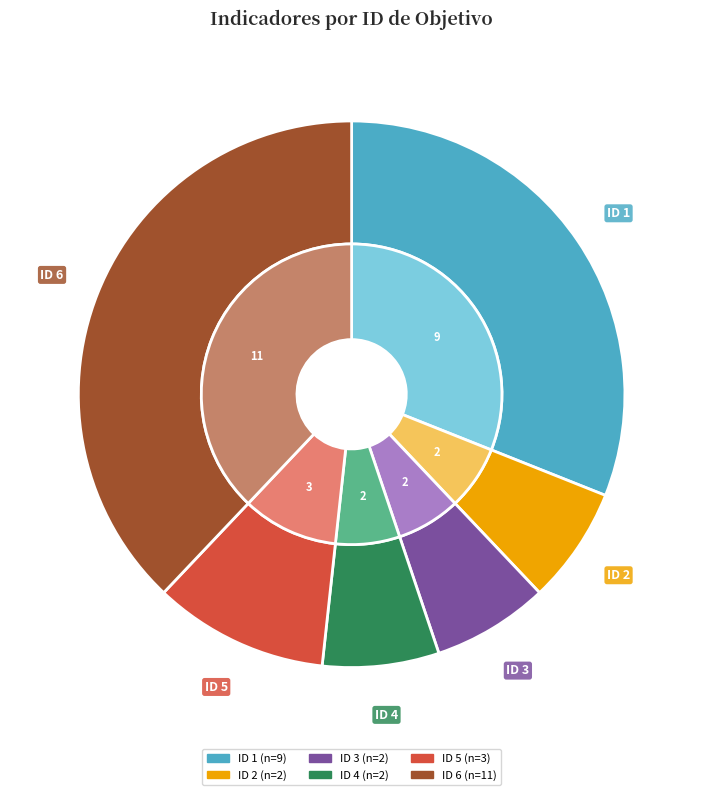

Which slice is the largest?

6